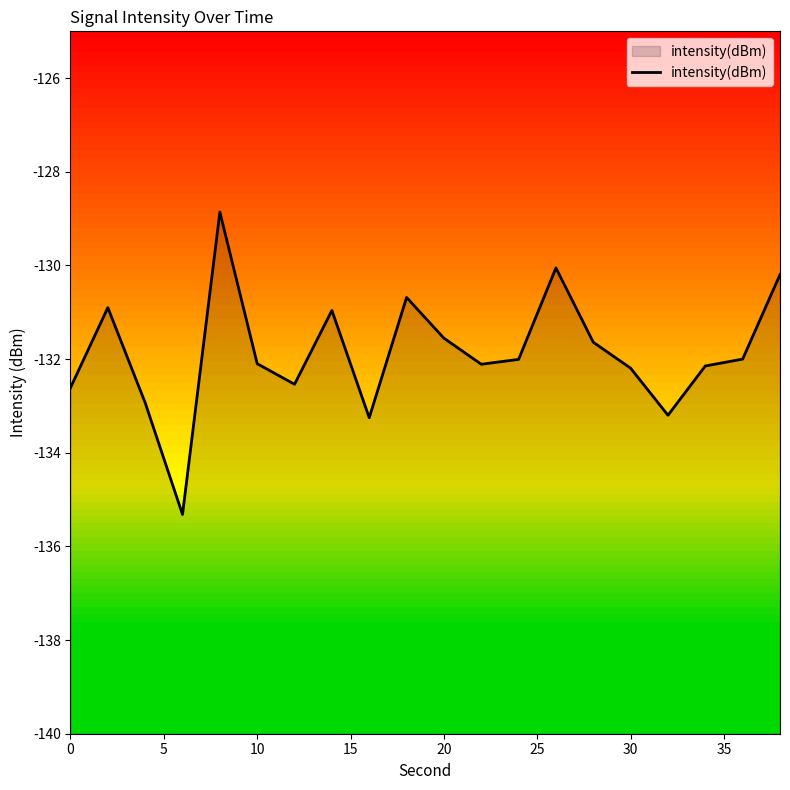

Is it true that the value at 20 is -131.6?

True